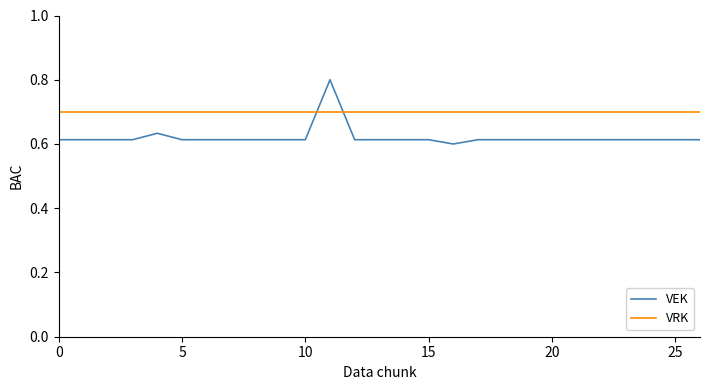

After their last crossing, which series has the higher values: VRK or VEK?

VRK